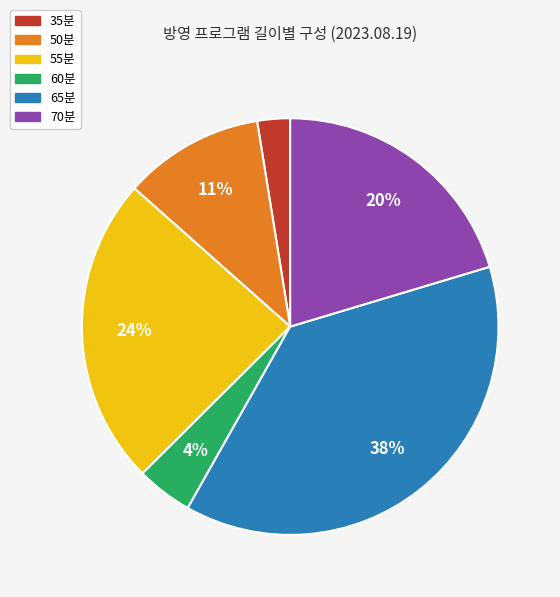

To the nearest percent, what is the difference between the largest and smallest slice percentages?

35%